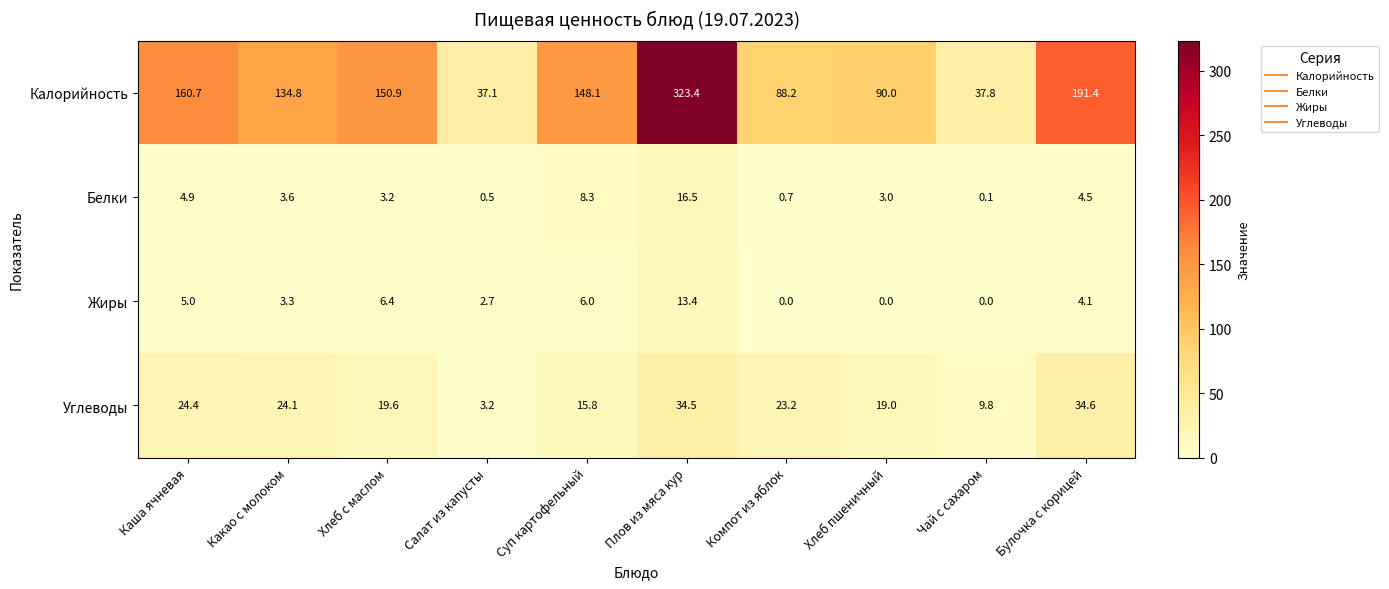

What is the sum of the Белки values at Салат из капусты and Хлеб с маслом?

3.7